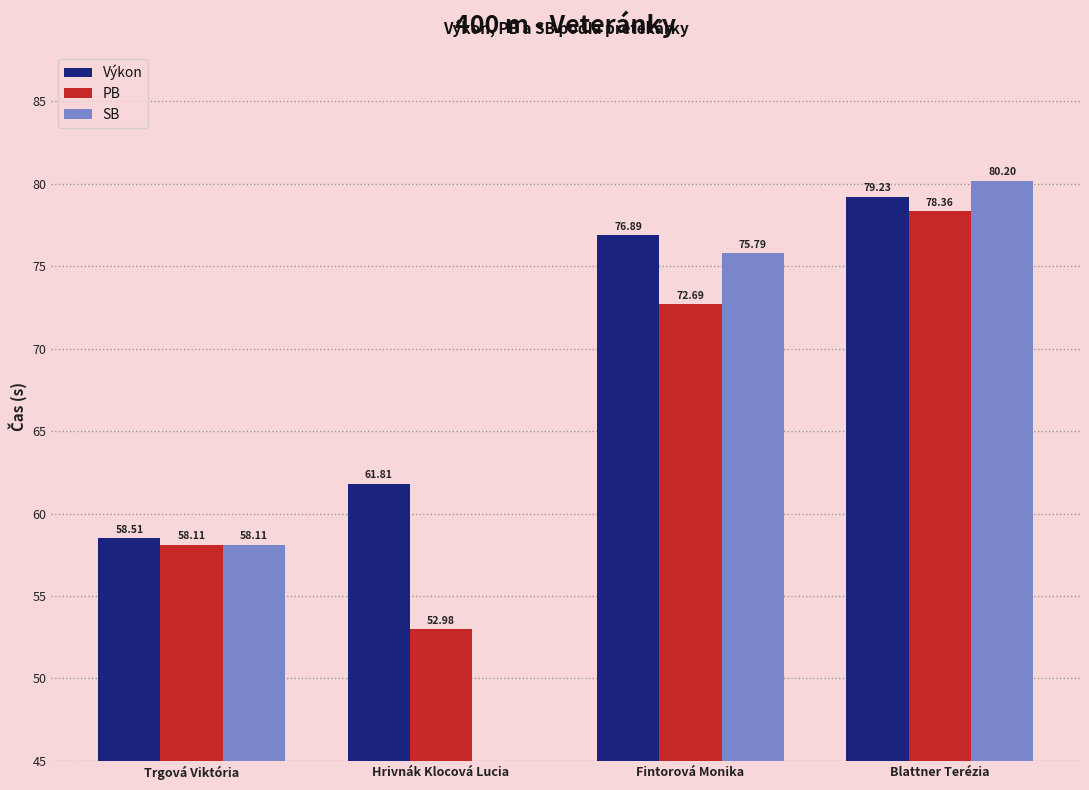

Count the number of categories in the chart.

4